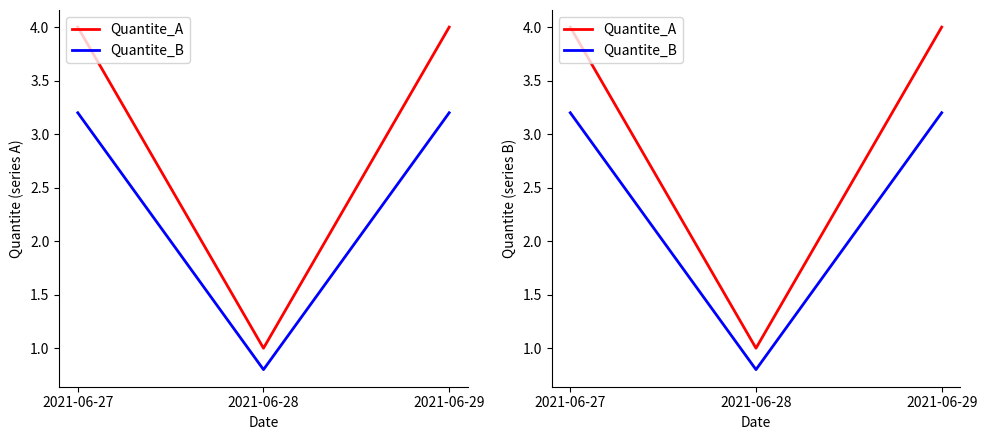

Read the Quantite_B value at 2021-06-28.

0.8